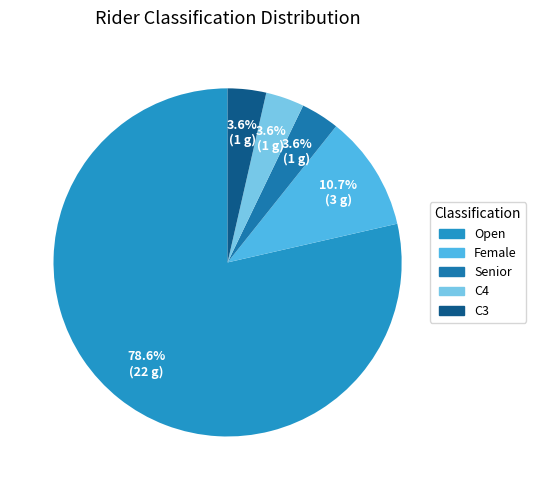

Count the number of slices in the pie.

5